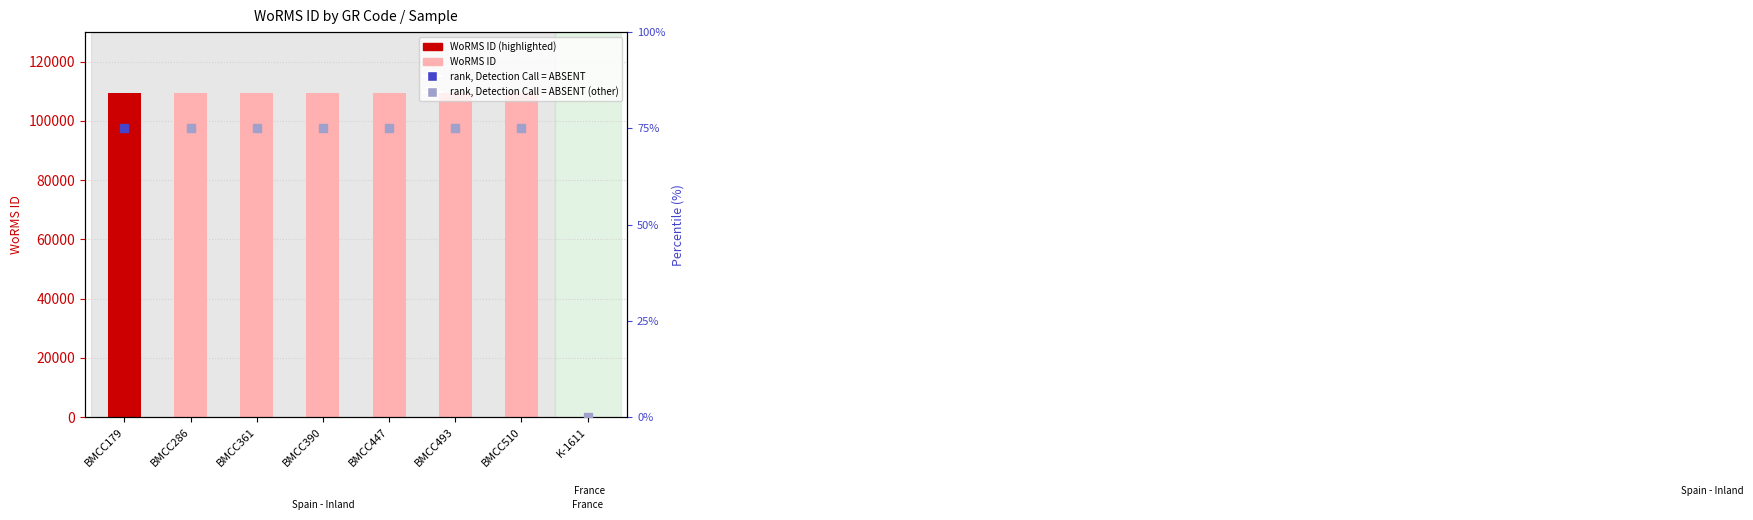

At which category does the chart reach its minimum across all series?

K-1611